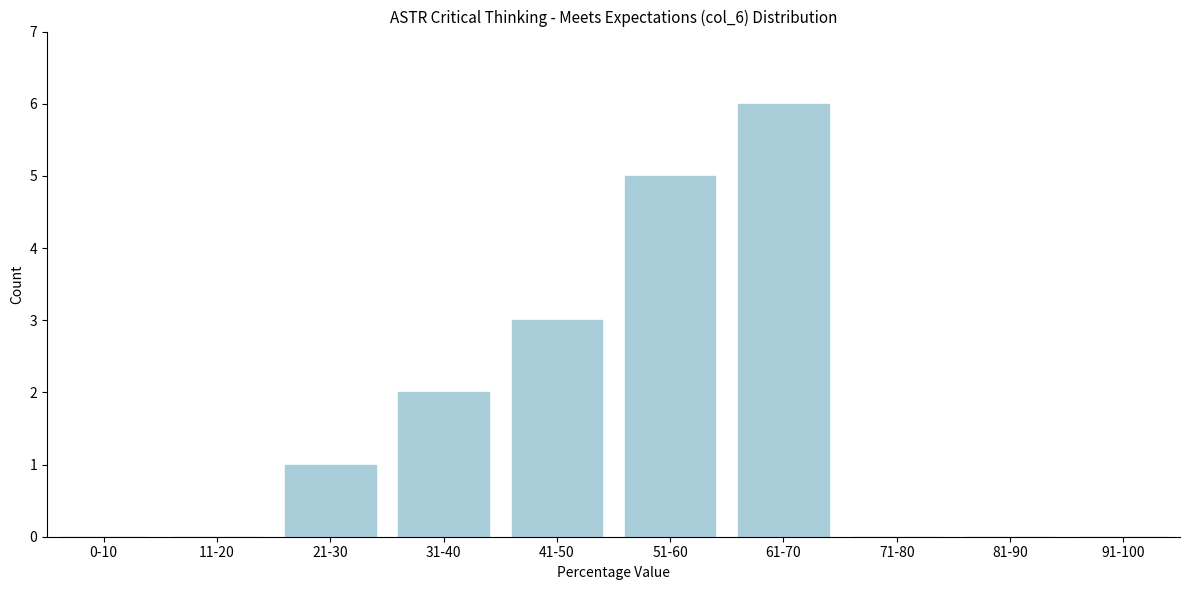

Reading right to left, transcribe all the data shown in this chart.

91-100=0	81-90=0	71-80=0	61-70=6	51-60=5	41-50=3	31-40=2	21-30=1	11-20=0	0-10=0